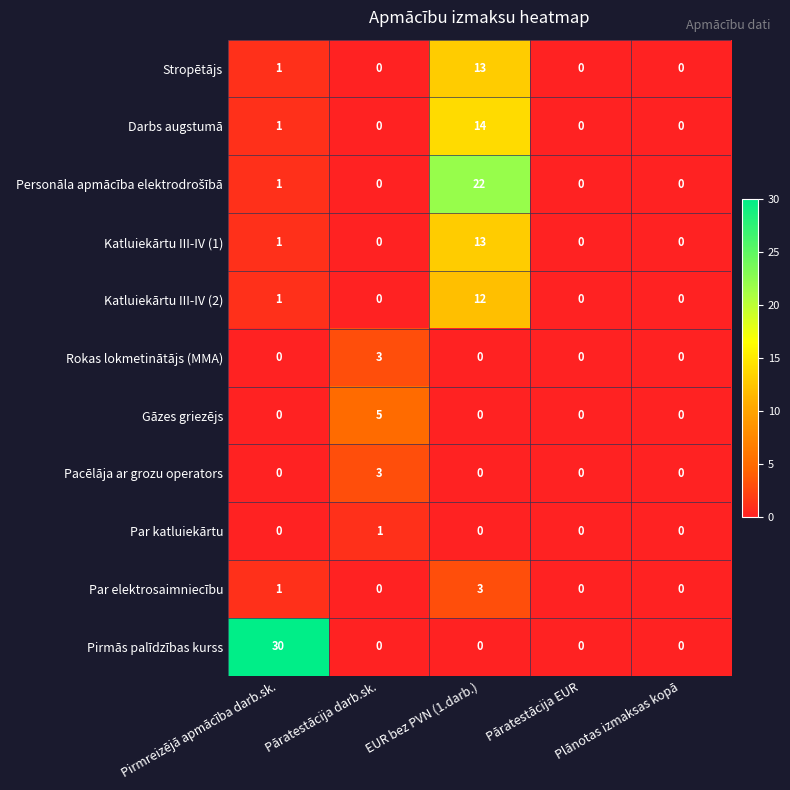

Which series has the largest total across all categories?

Pirmās palīdzības kurss